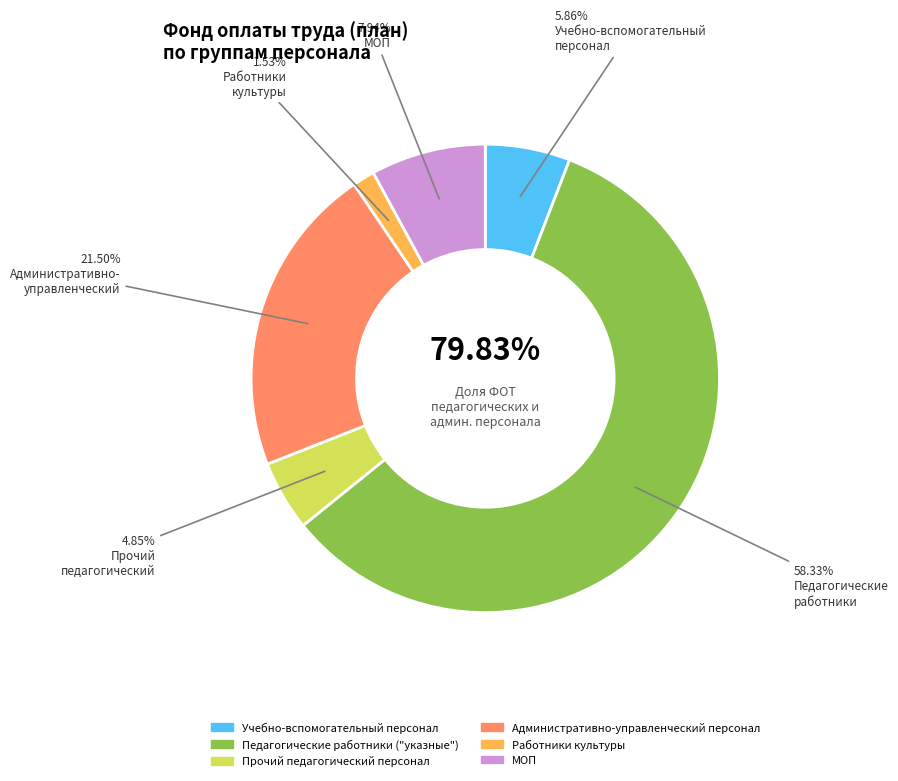

To the nearest percent, what is the combined percentage of МОП and Административно-управленческий персонал?

29%